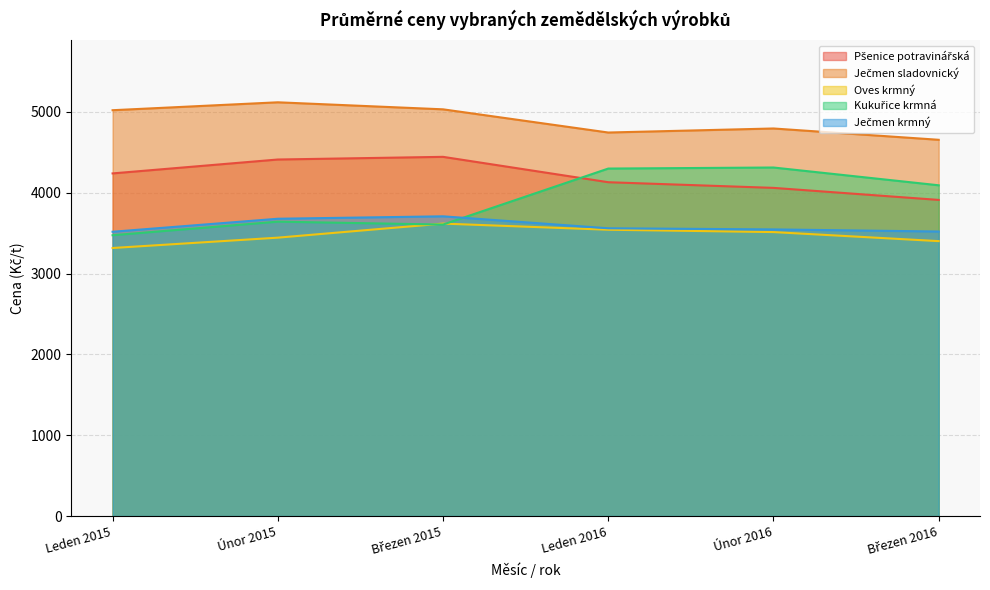

Where is Oves krmný nearest to the value 3468?

Únor 2015